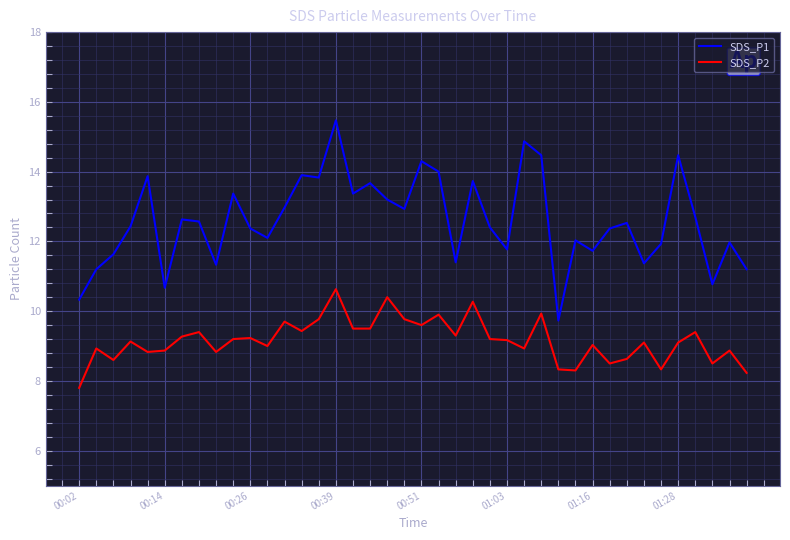

Which series has the widest spread of values?

SDS_P1